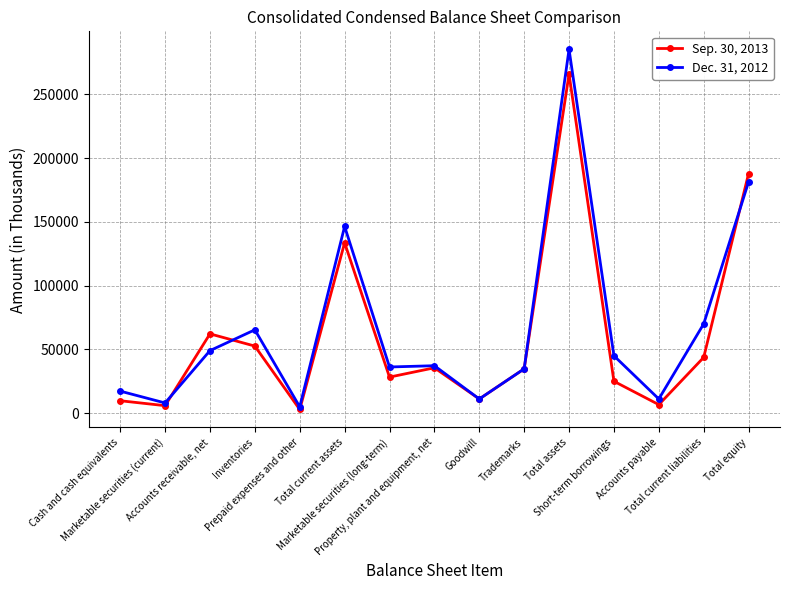

What is the label of the 6th point from the right?

Trademarks